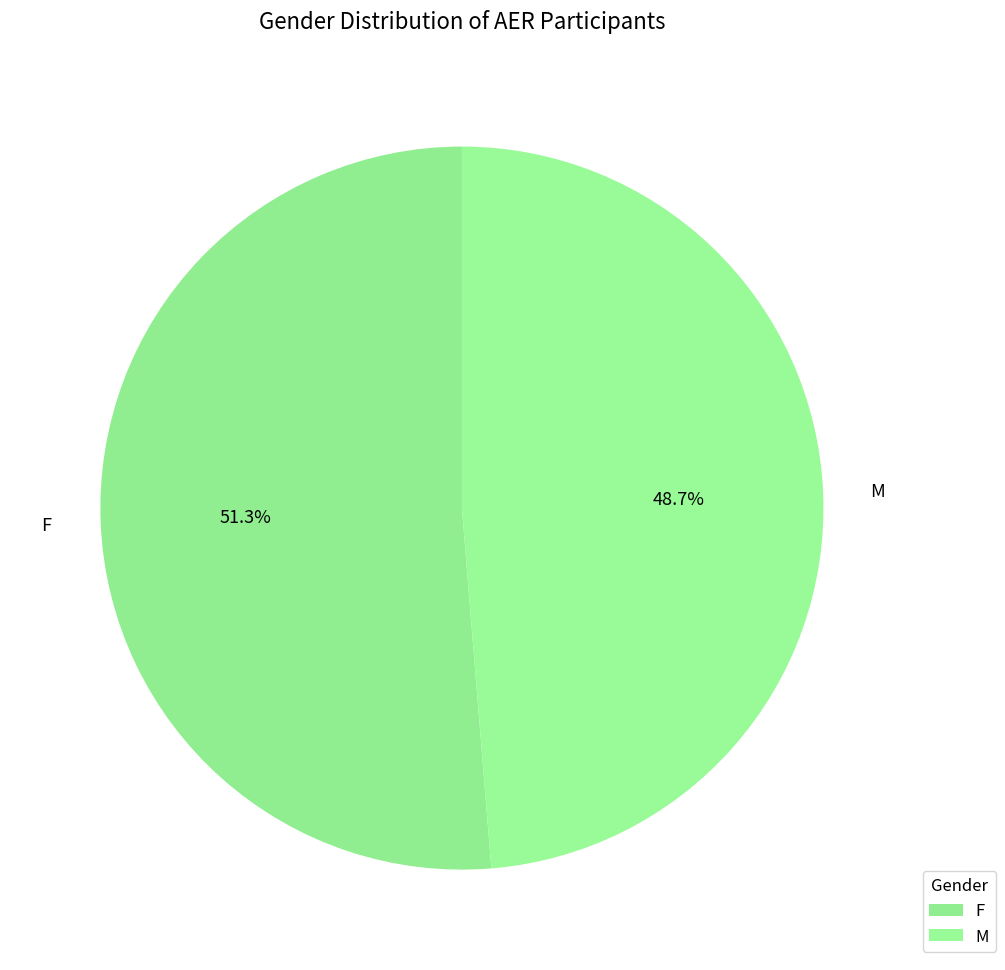

Rank the categories by value from lowest to highest.

M, F